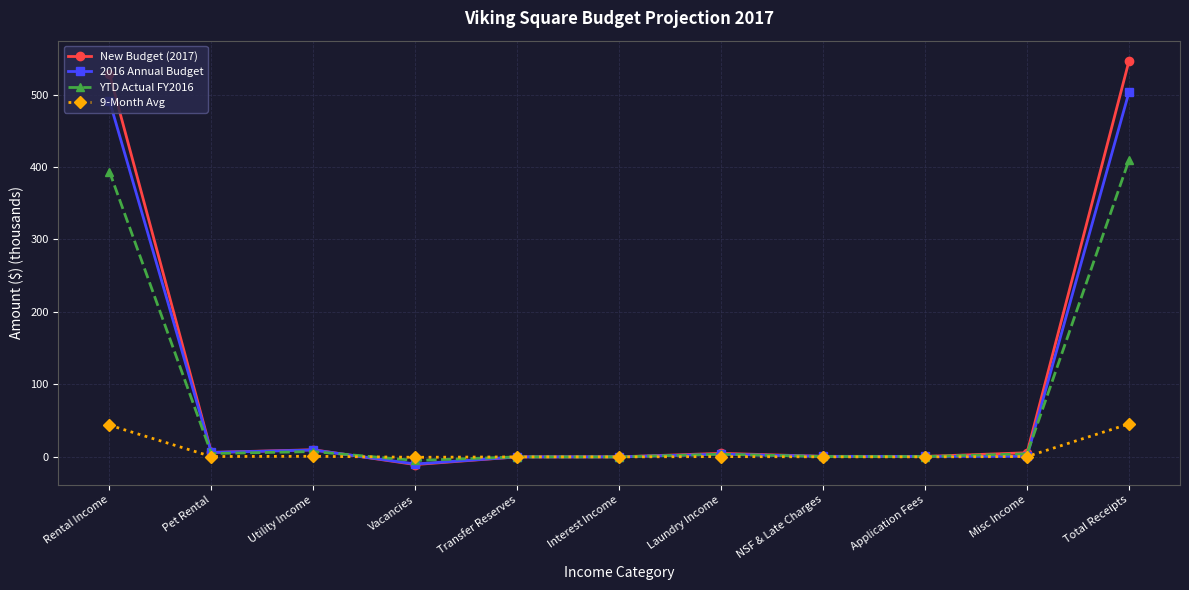

Which series has the largest total across all categories?

New Budget (2017)